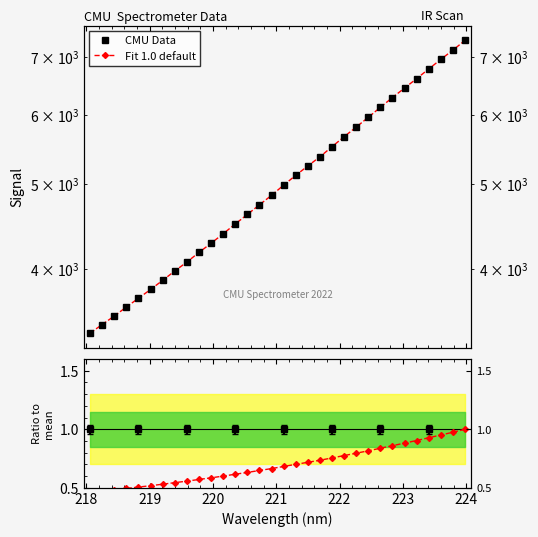

True or false: CMU Data has more than 2 interior local peaks.

False